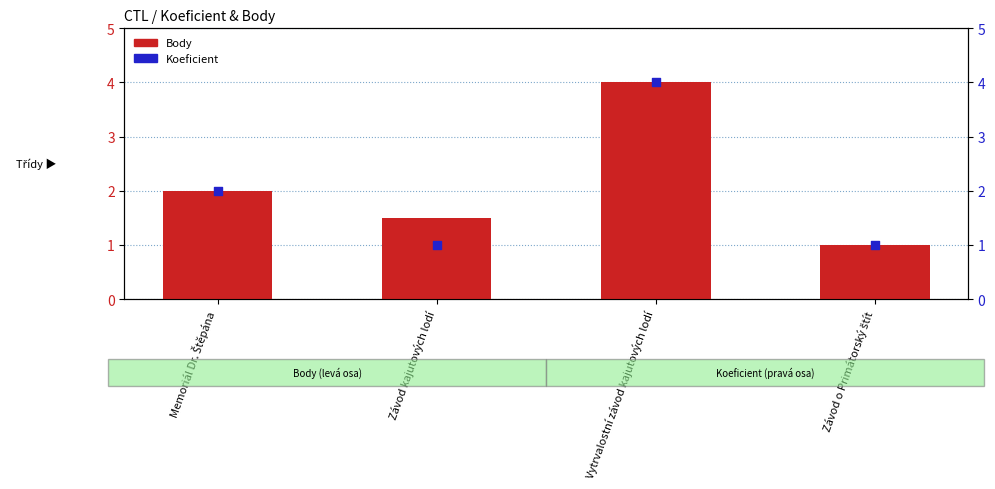

Which series has the largest total across all categories?

Body